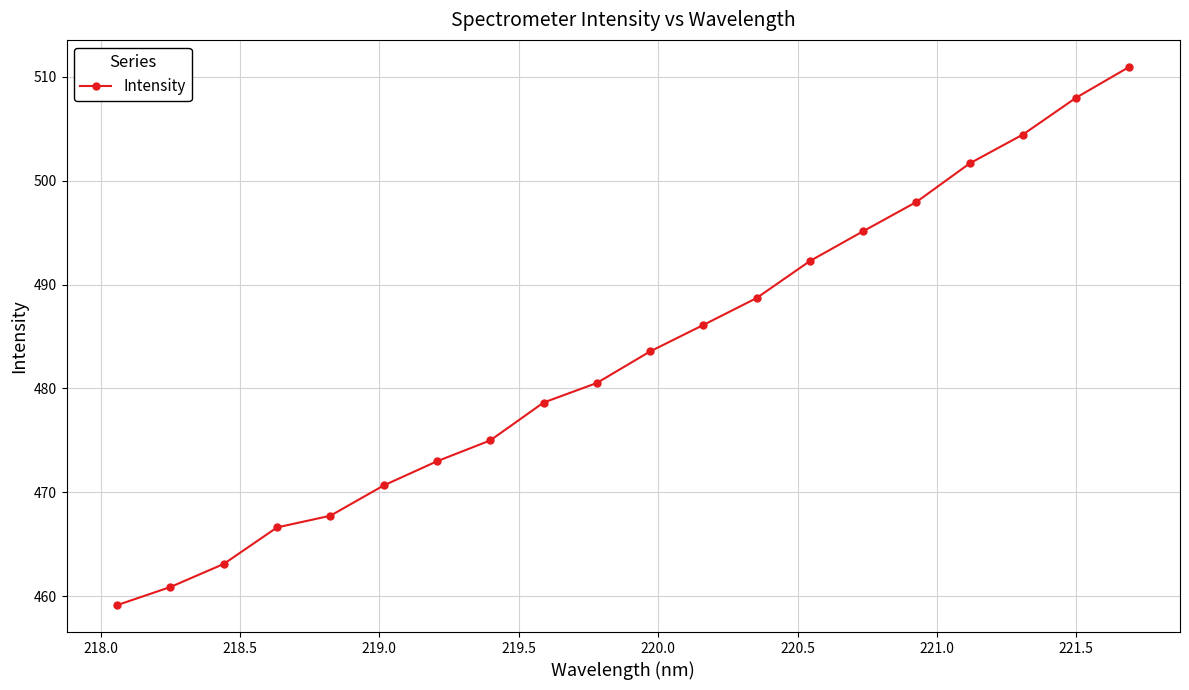

True or false: there are more than 2 points higher than both neighbors.

False